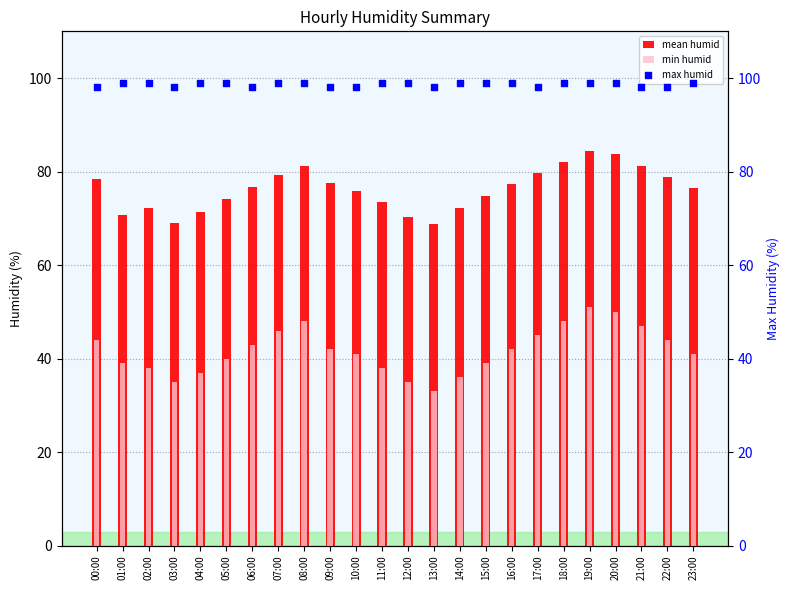

Is the value of mean humid at 05:00 greater than the value of max humid at 05:00?

No